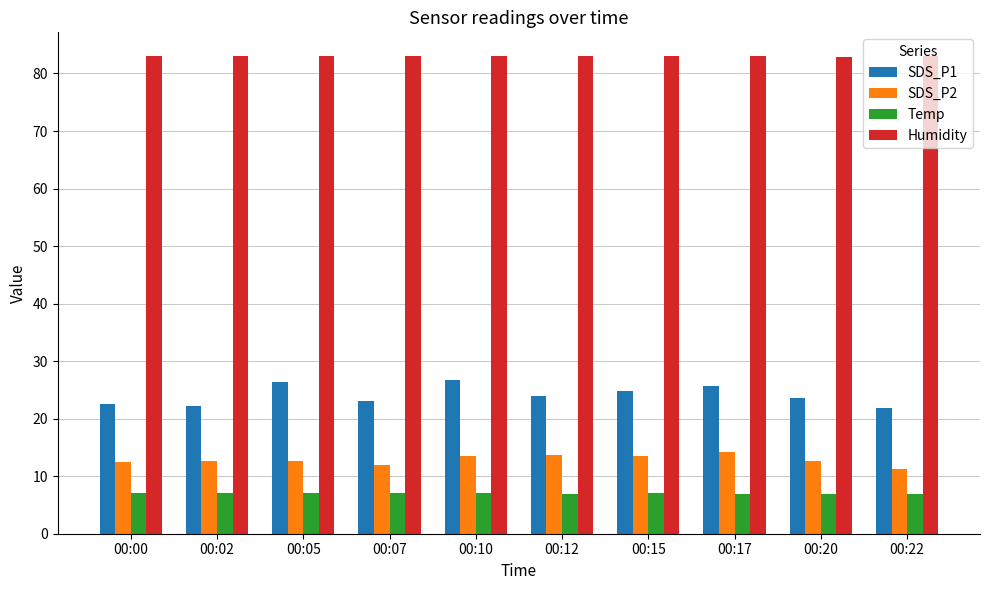

What is the value of the SDS_P2 bar at the 9th from the left?

12.7